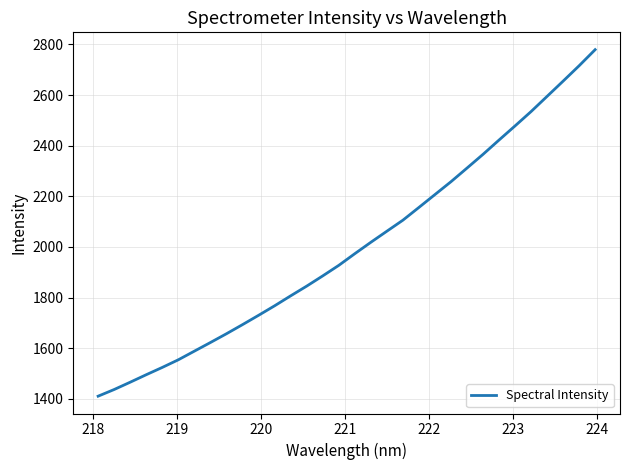

What is the maximum value shown in the chart?

2779.4